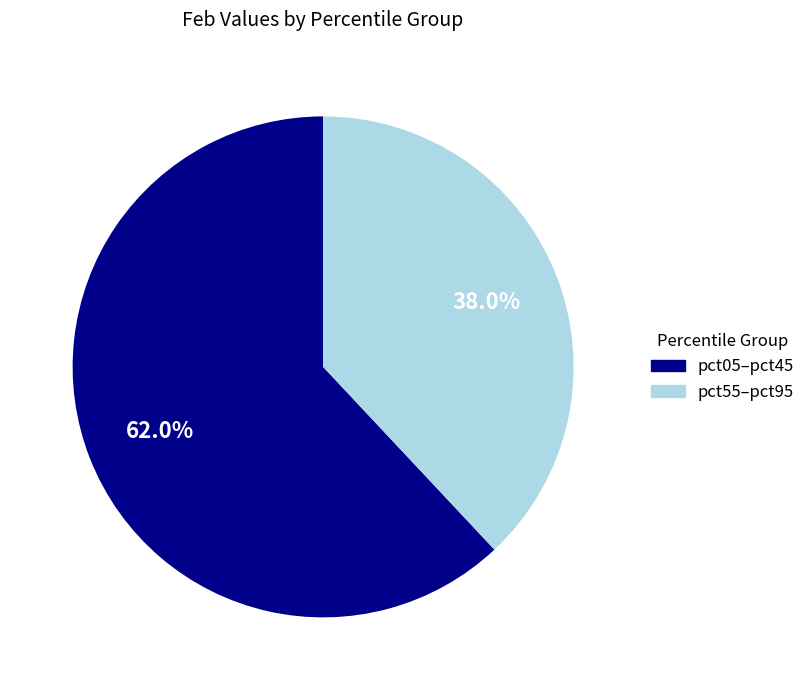

Is there any slice that represents more than half of the pie?

Yes